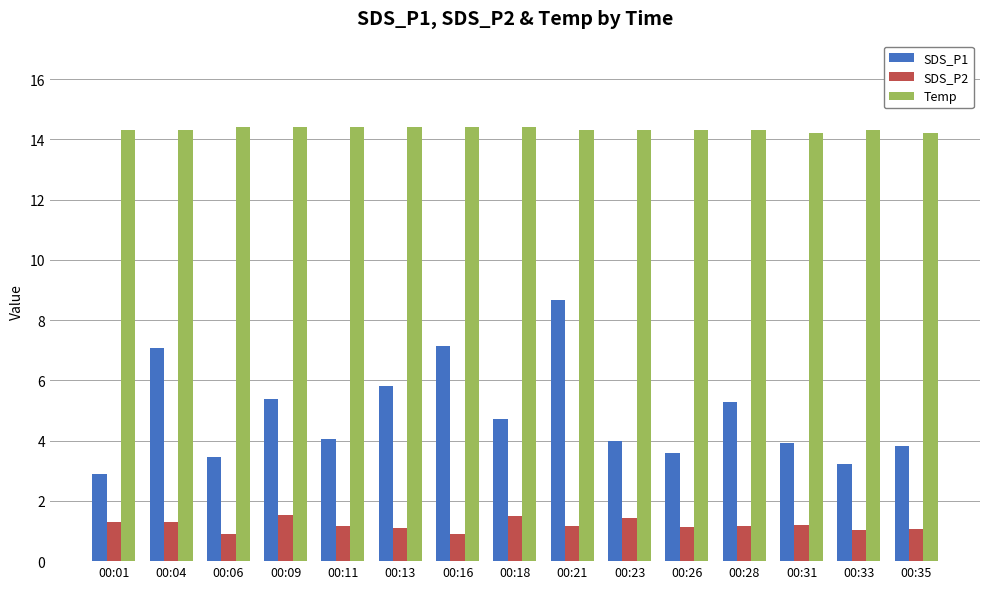

What is the average value of the SDS_P2 series?

1.2